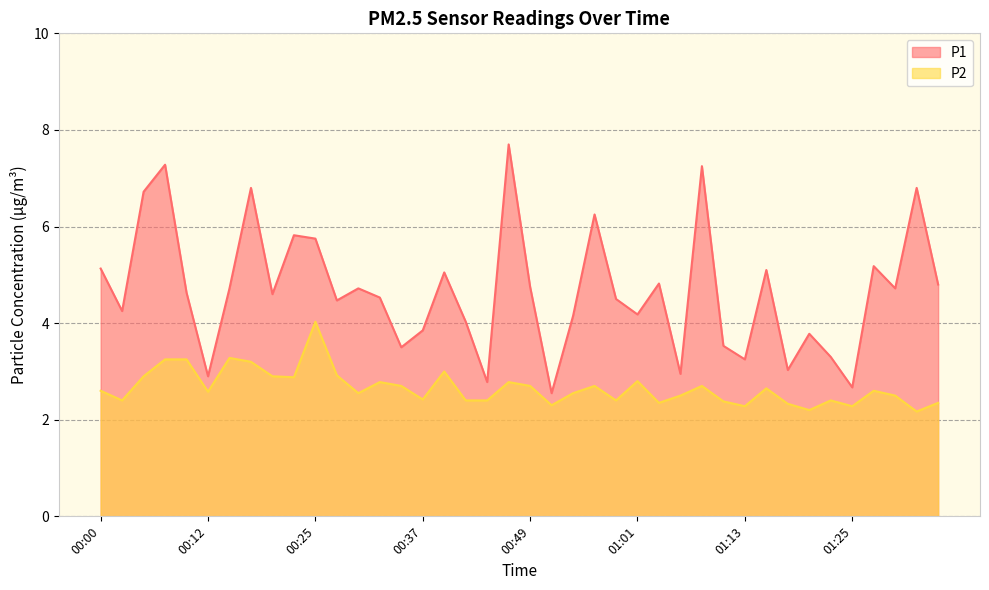

What is the total value across all series at 01:18?

5.4